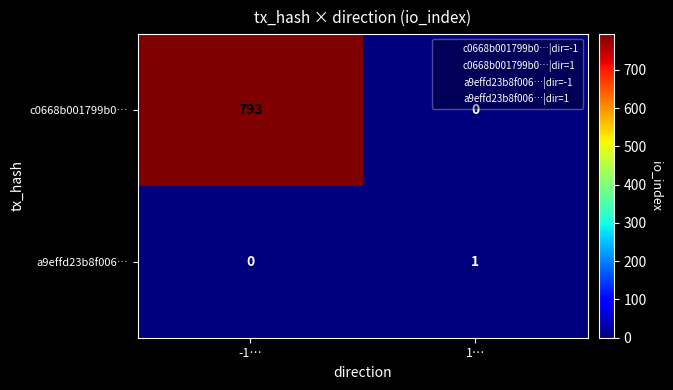

What is the difference between the c0668b001799b0… values at 1… and -1…?

793